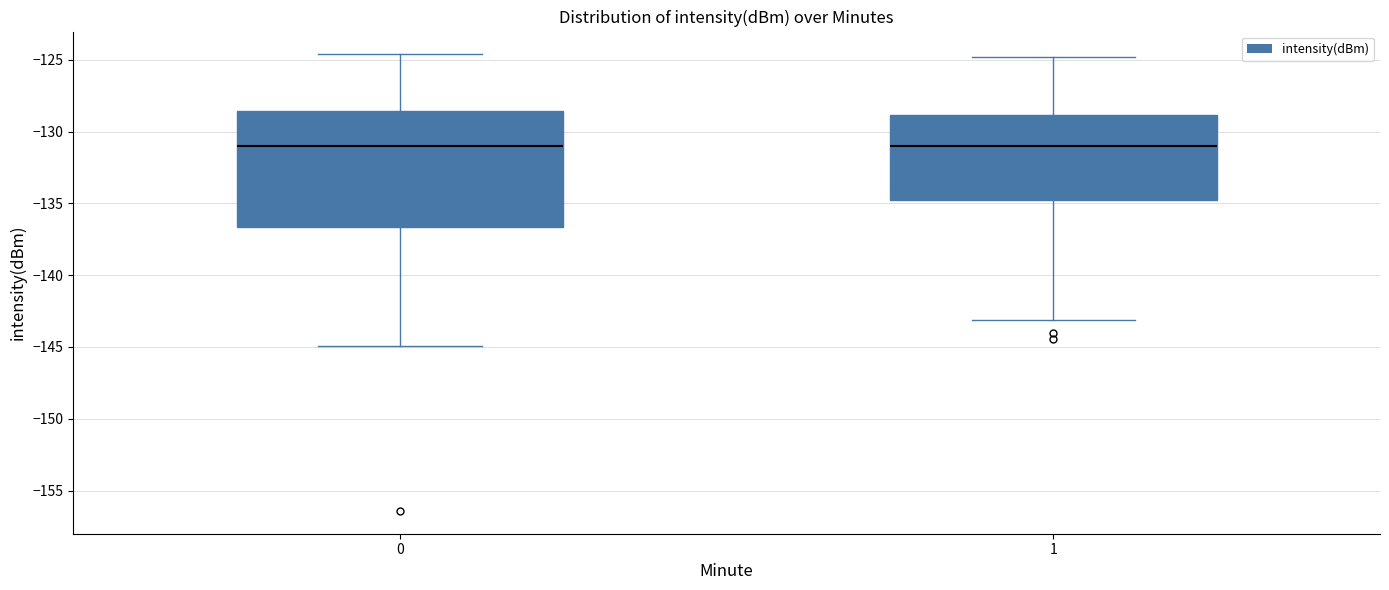

Reading left to right, transcribe this box plot: for each box, give where its median line is, the range the box spans, and where its two whiskers end, as read against the y-axis. The values are not printed on the chart, so give them approximately, as read against the axis.

0: median -131.0, box -136.5 to -128.5, whiskers -145.0 to -124.5
1: median -131.0, box -134.5 to -129.0, whiskers -143.0 to -125.0